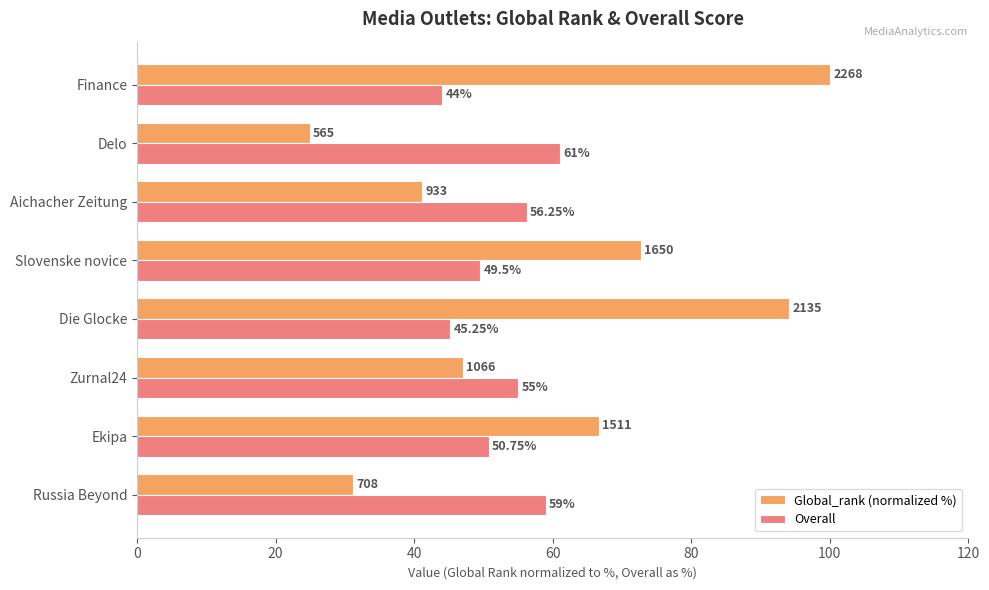

List the series in order of their overall mean, highest first.

Global_rank (normalized %), Overall